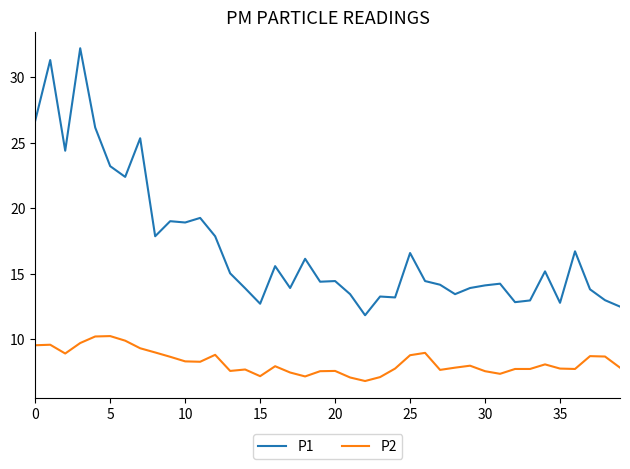

List the series in order of their overall mean, highest first.

P1, P2